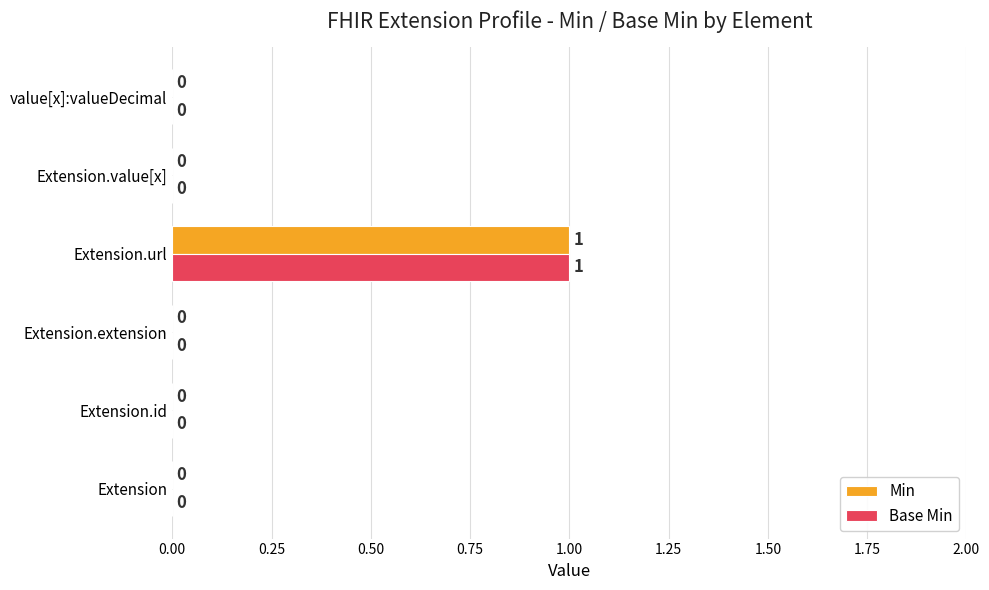

At which category is the sum across all series the highest?

Extension.url